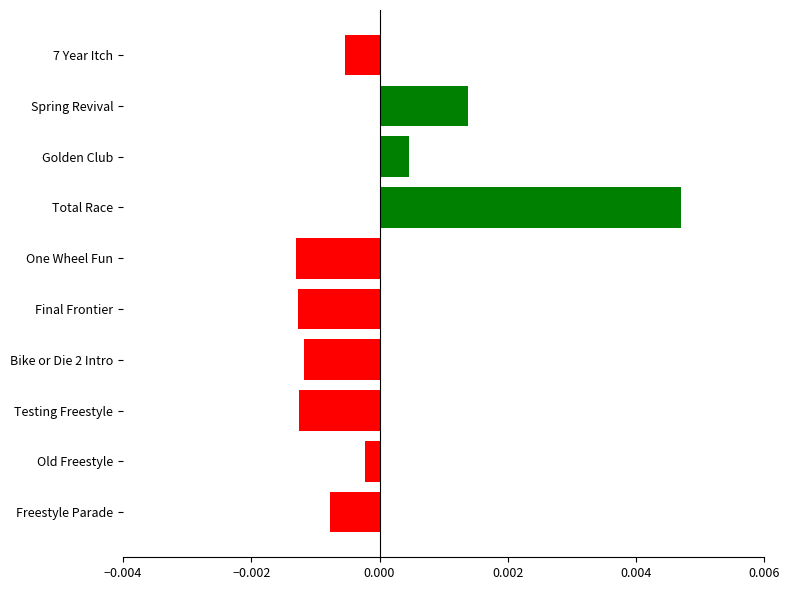

Between Total Race and Golden Club, which is larger?

Total Race